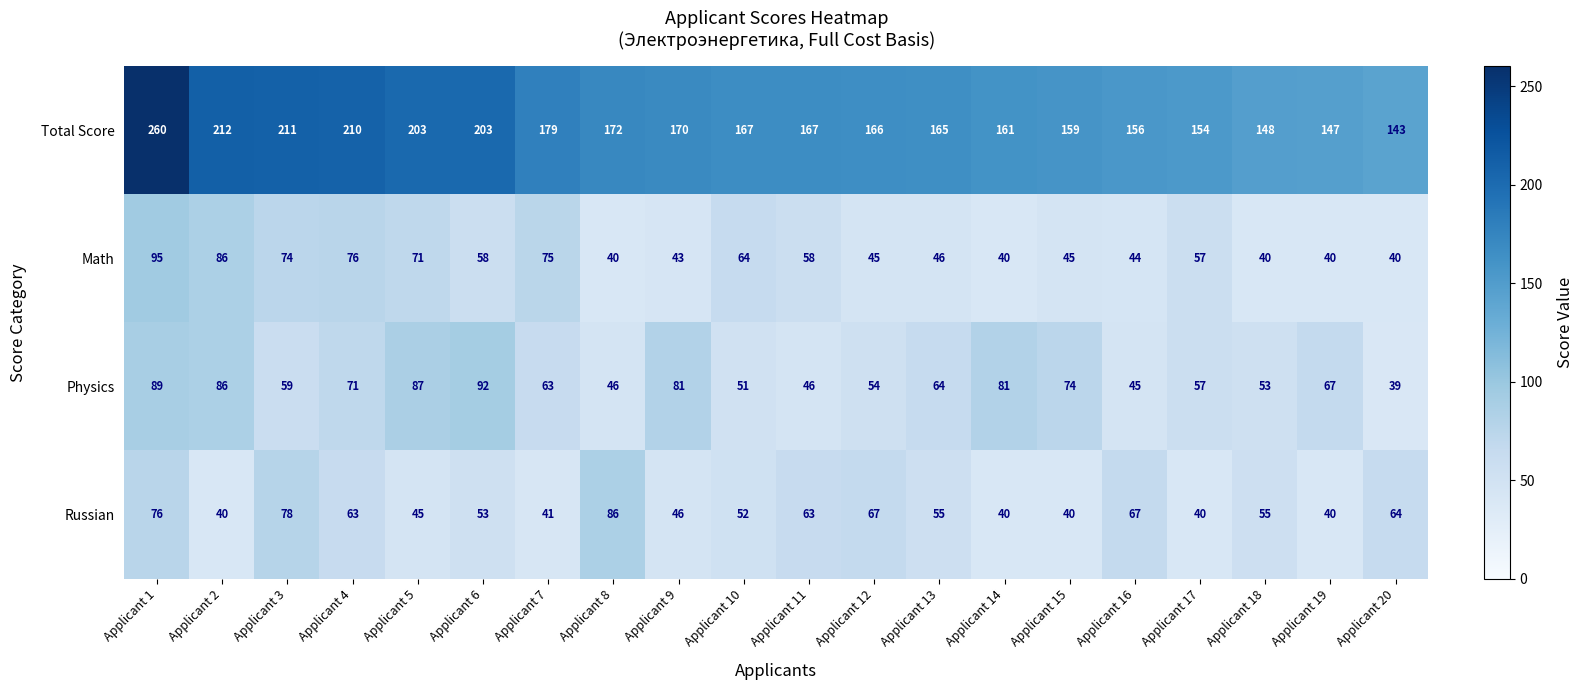

The Math series shows 43 at Applicant 9. True or false?

True